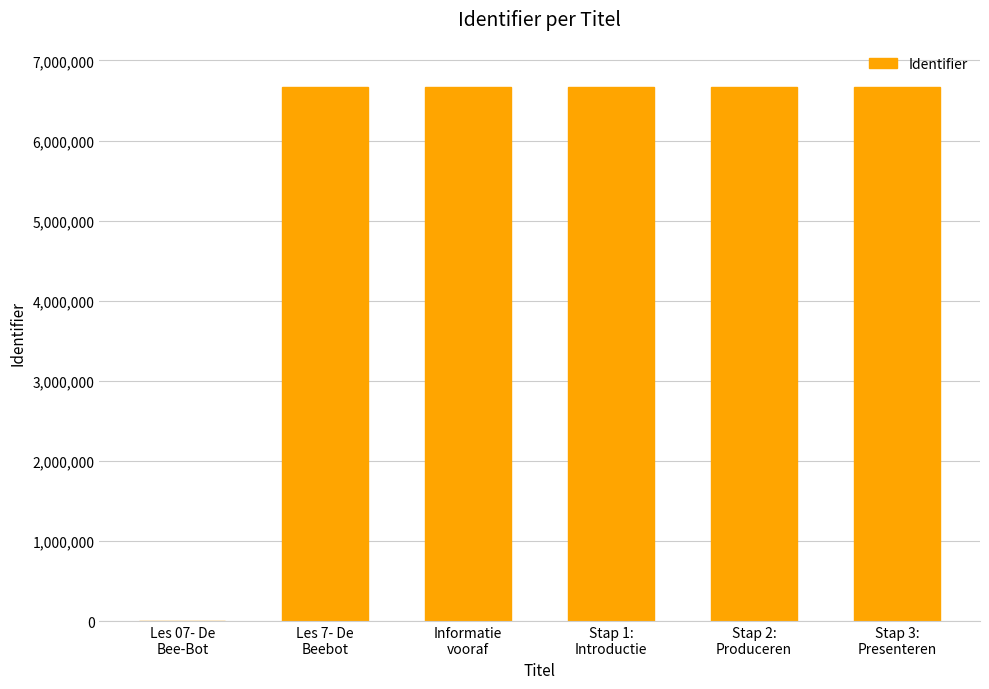

What is the maximum value shown in the chart?

6668338